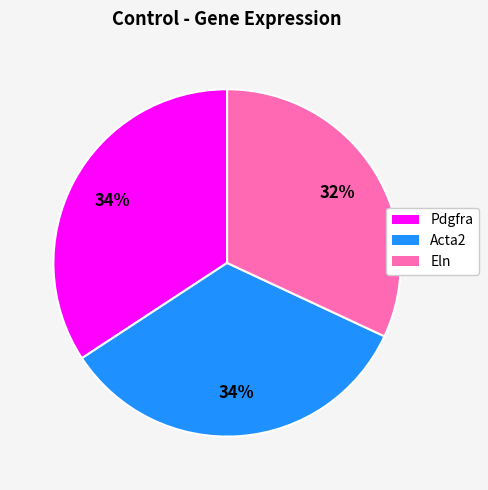

Which slice is the smallest?

Eln